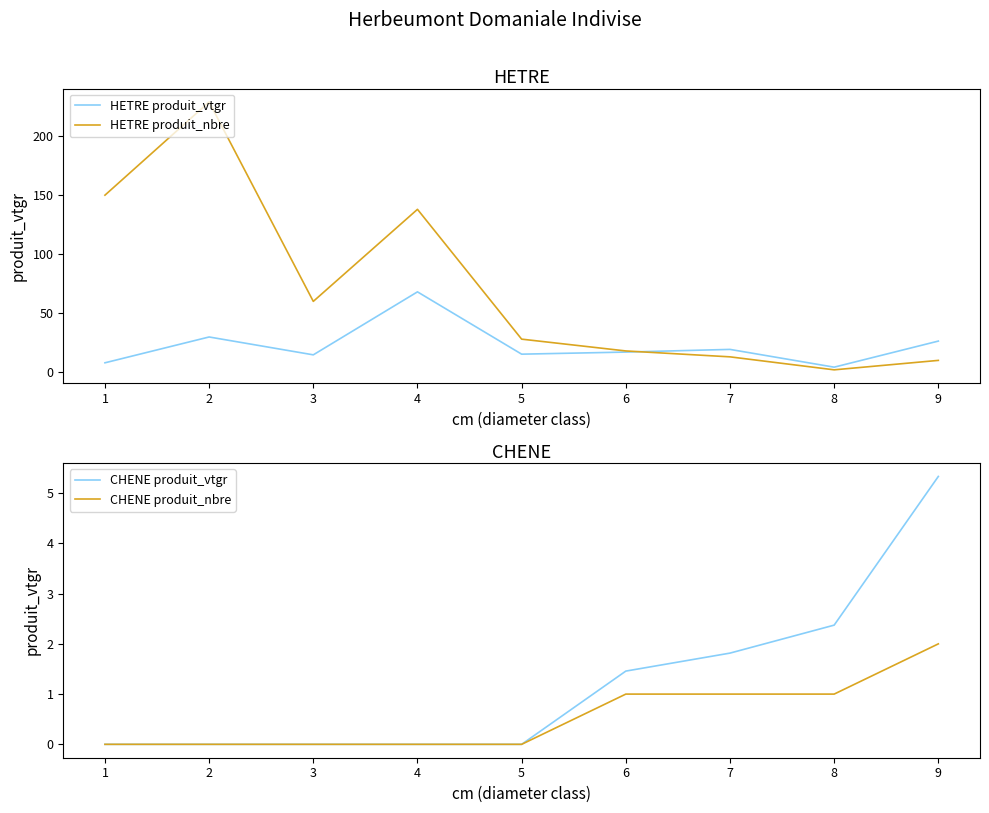

How many lines are shown in the chart?

4